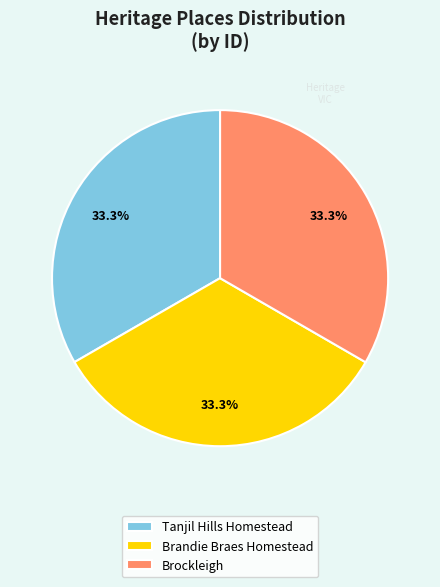

Does Tanjil Hills Homestead account for over 50% of the chart?

No